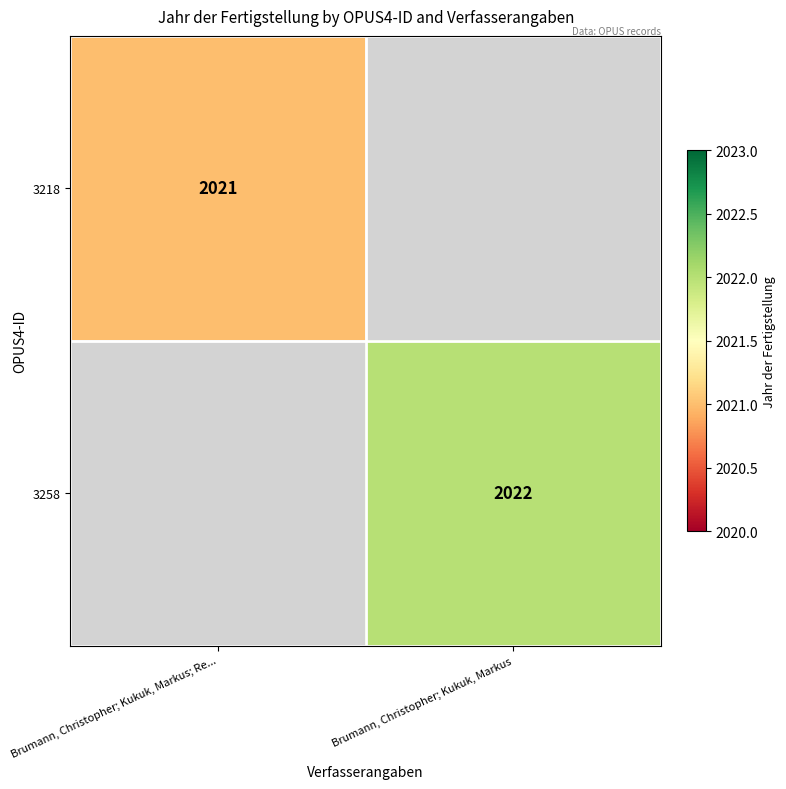

The value of 3258 at Brumann, Christopher; Kukuk, Markus is 2022. True or false?

True